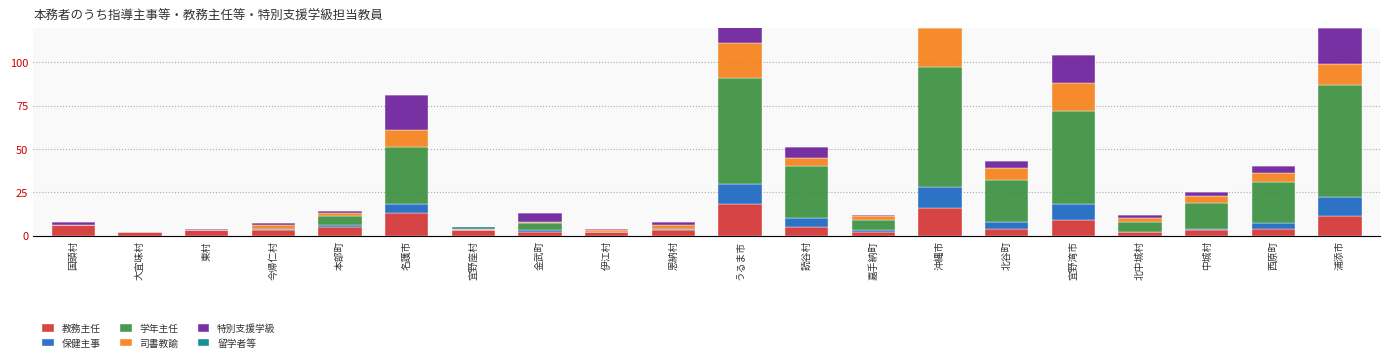

What is the spread (max minus min) of values at うるま市?

61